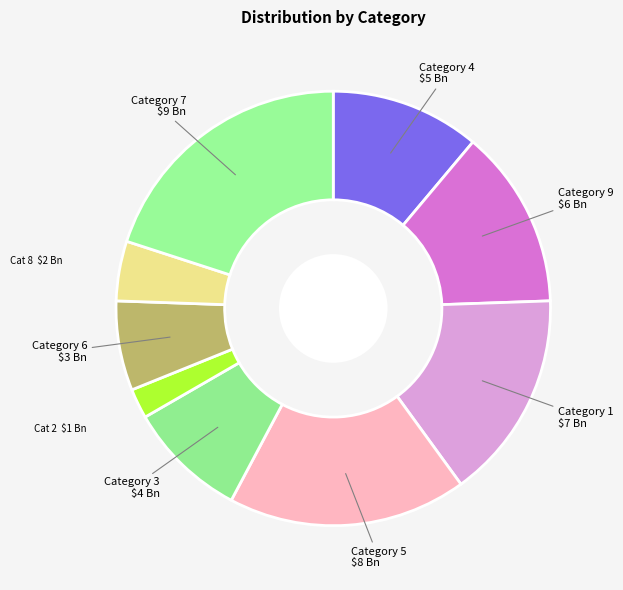

Count the number of slices in the pie.

9